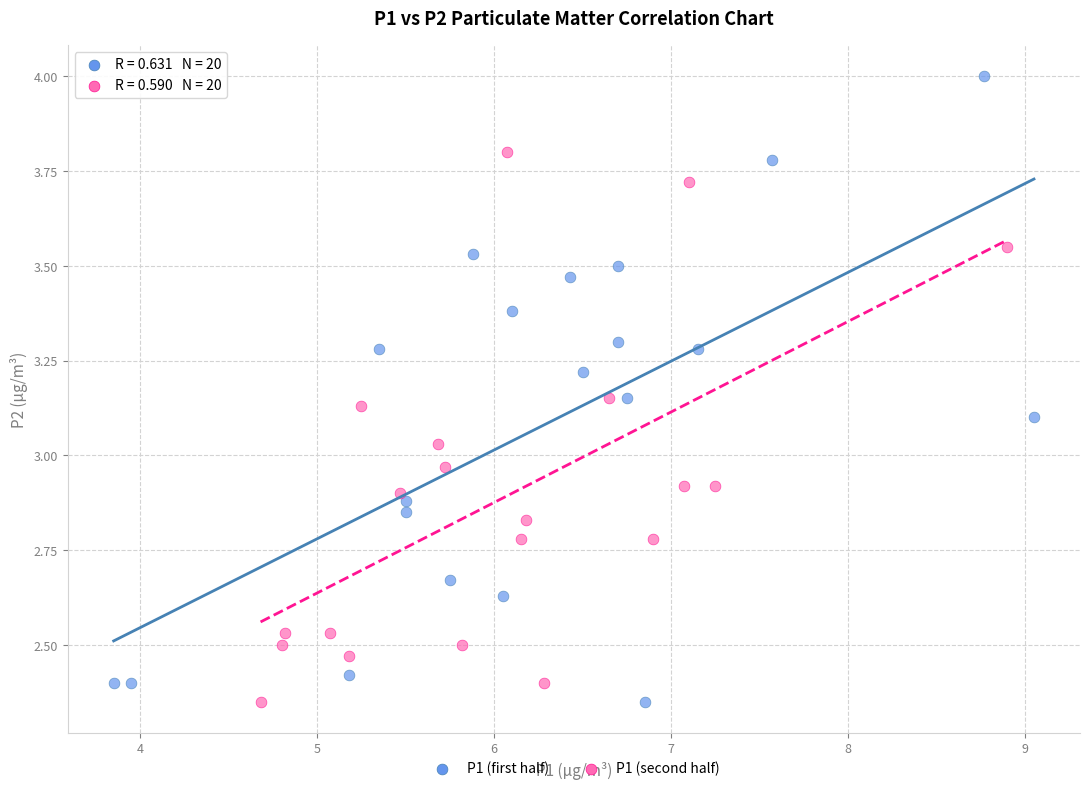

Which series contains the highest Y value?

P1 (first half)